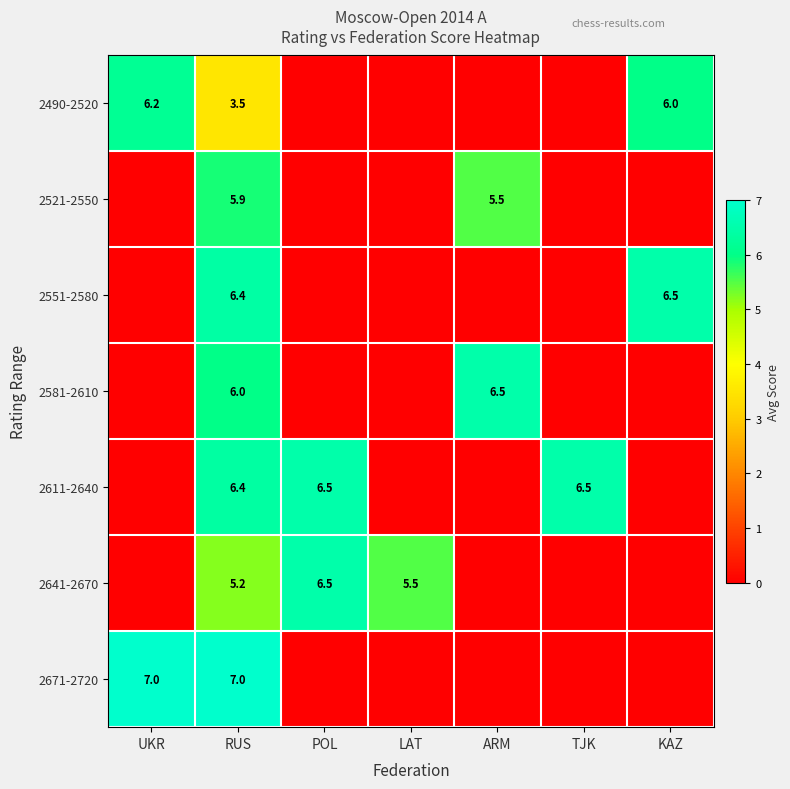

At which category is the sum across all series the highest?

RUS